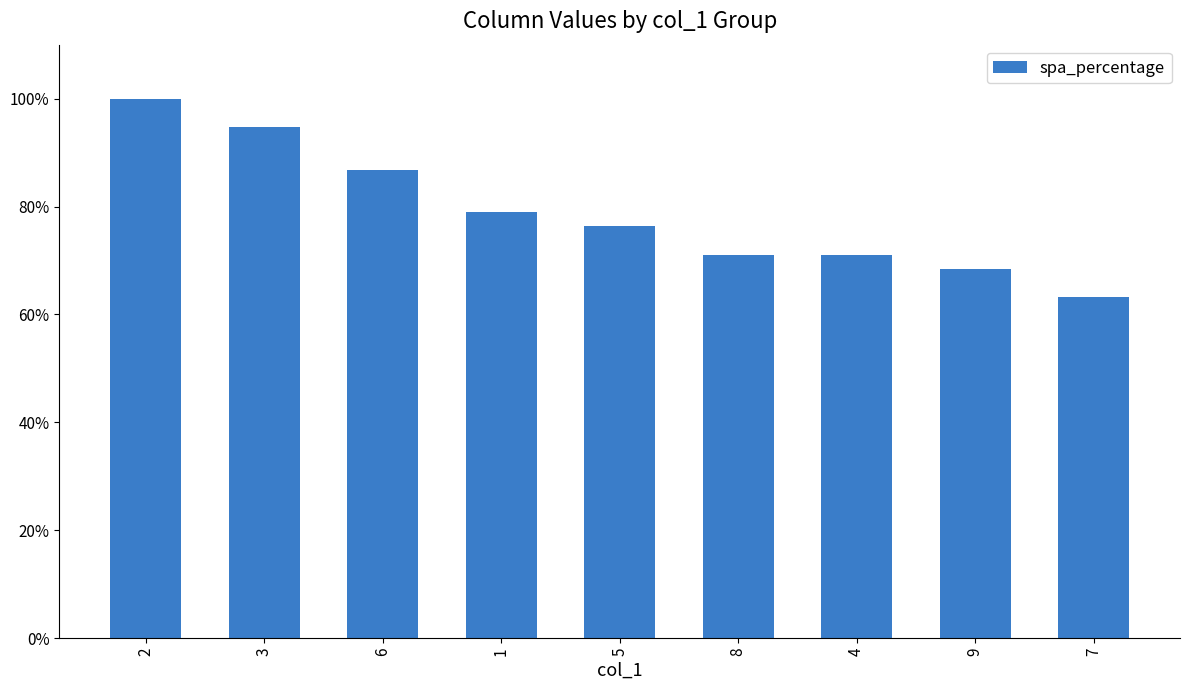

At which label does the data first exceed 76?

2